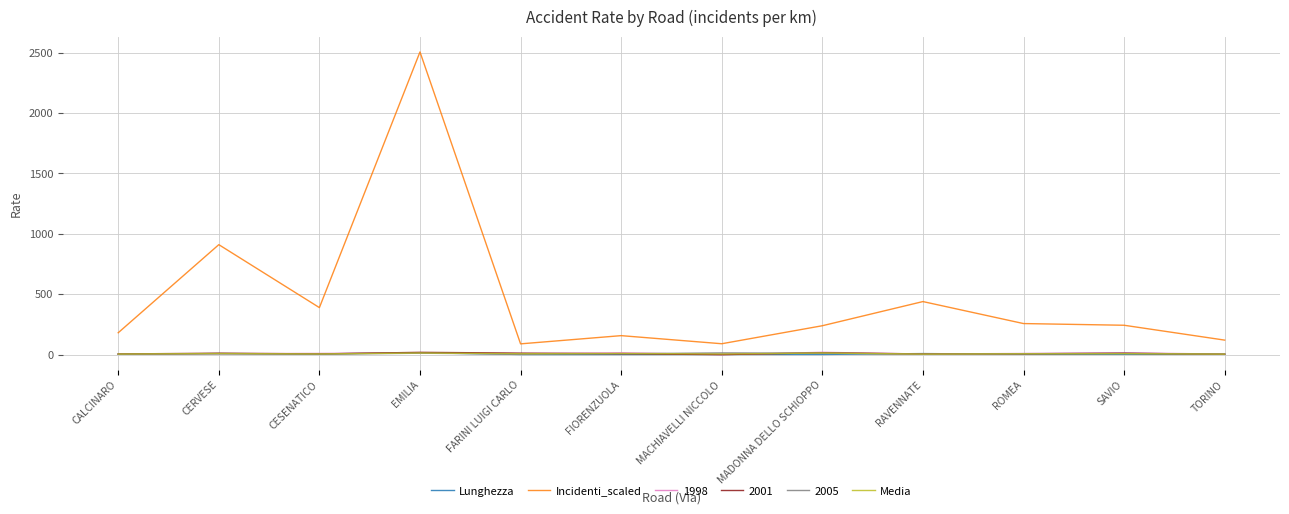

True or false: Lunghezza has more than 0 points higher than both neighbors.

True